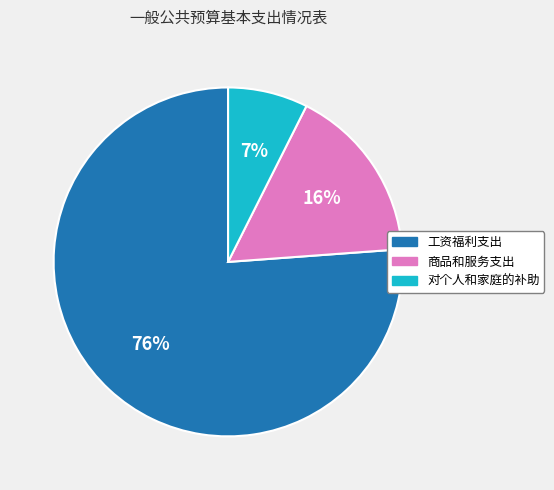

Is there a majority slice in this chart?

Yes